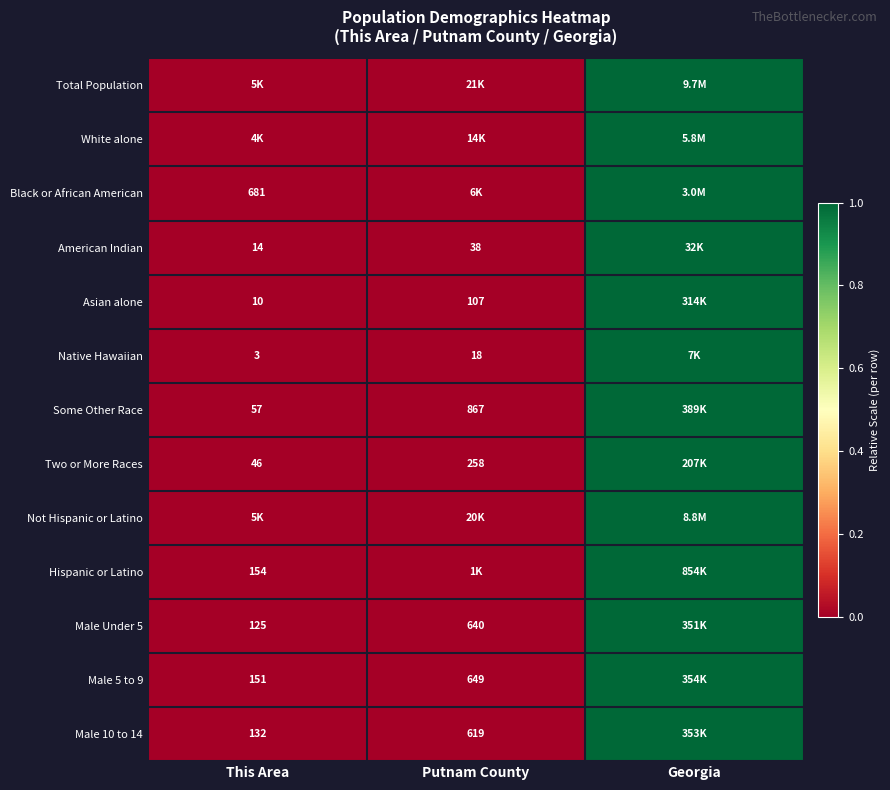

What is the difference between the maximum and minimum values in the Male Under 5 series?

1.0